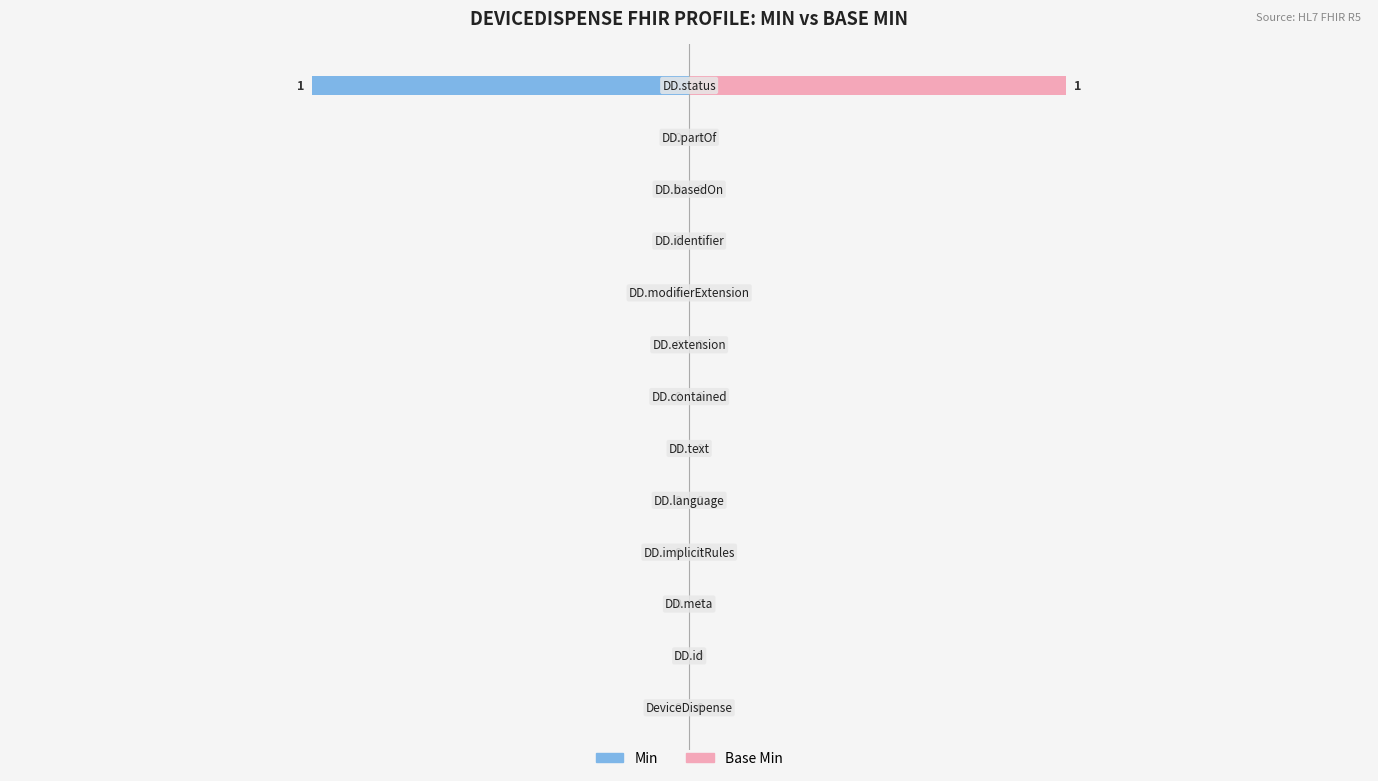

Is it true that Min equals 0 at 7?

True